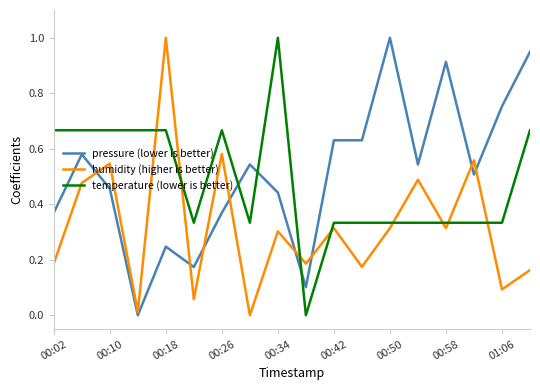

What is the highest value of the temperature (lower is better) series?

1.0